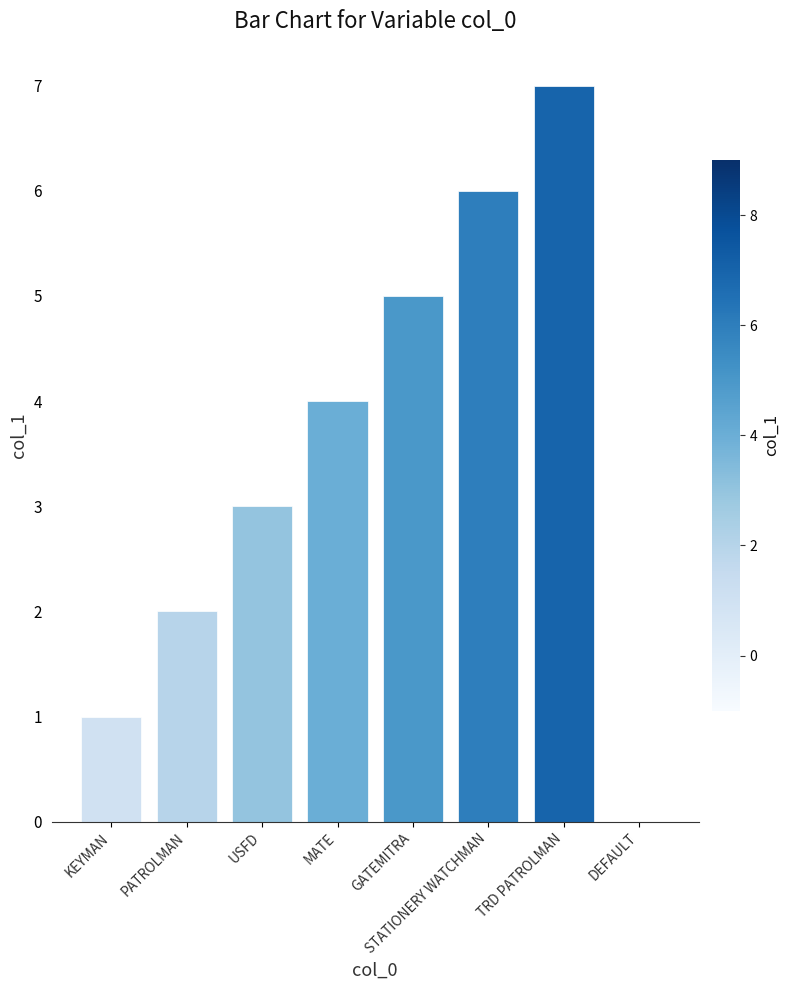

What is the change in value from KEYMAN to TRD PATROLMAN?

+6